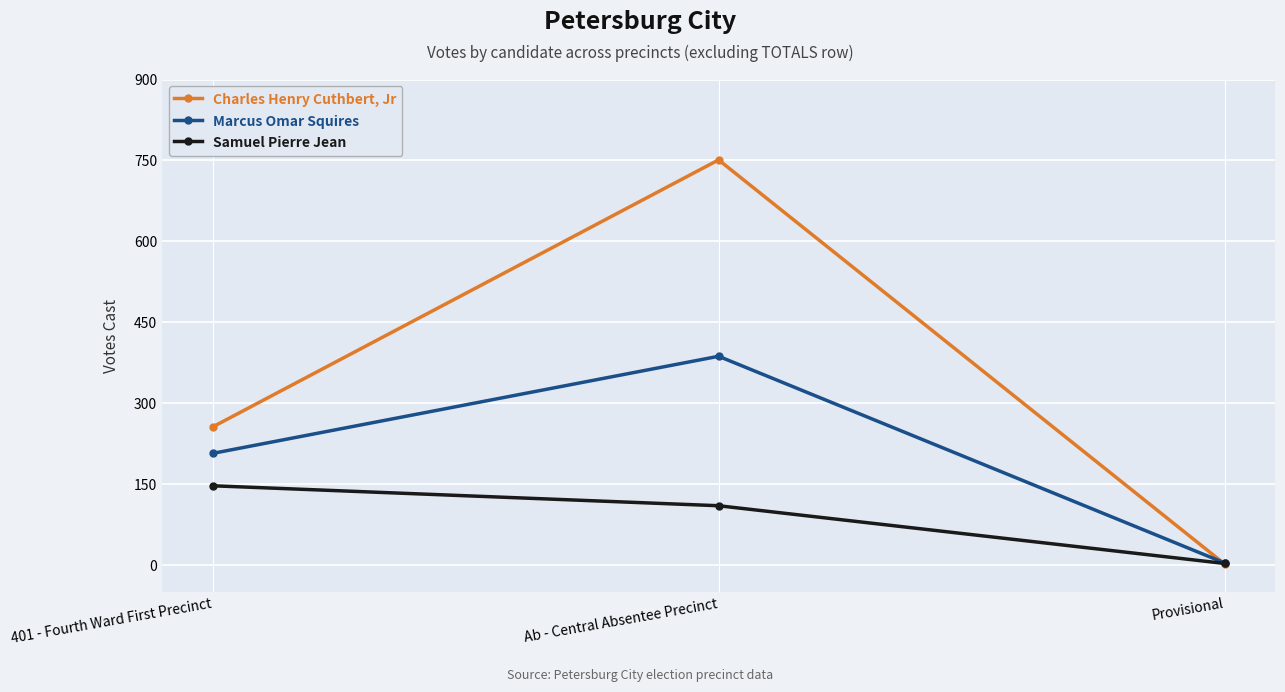

The Samuel Pierre Jean series shows 158 at Ab - Central Absentee Precinct. True or false?

False